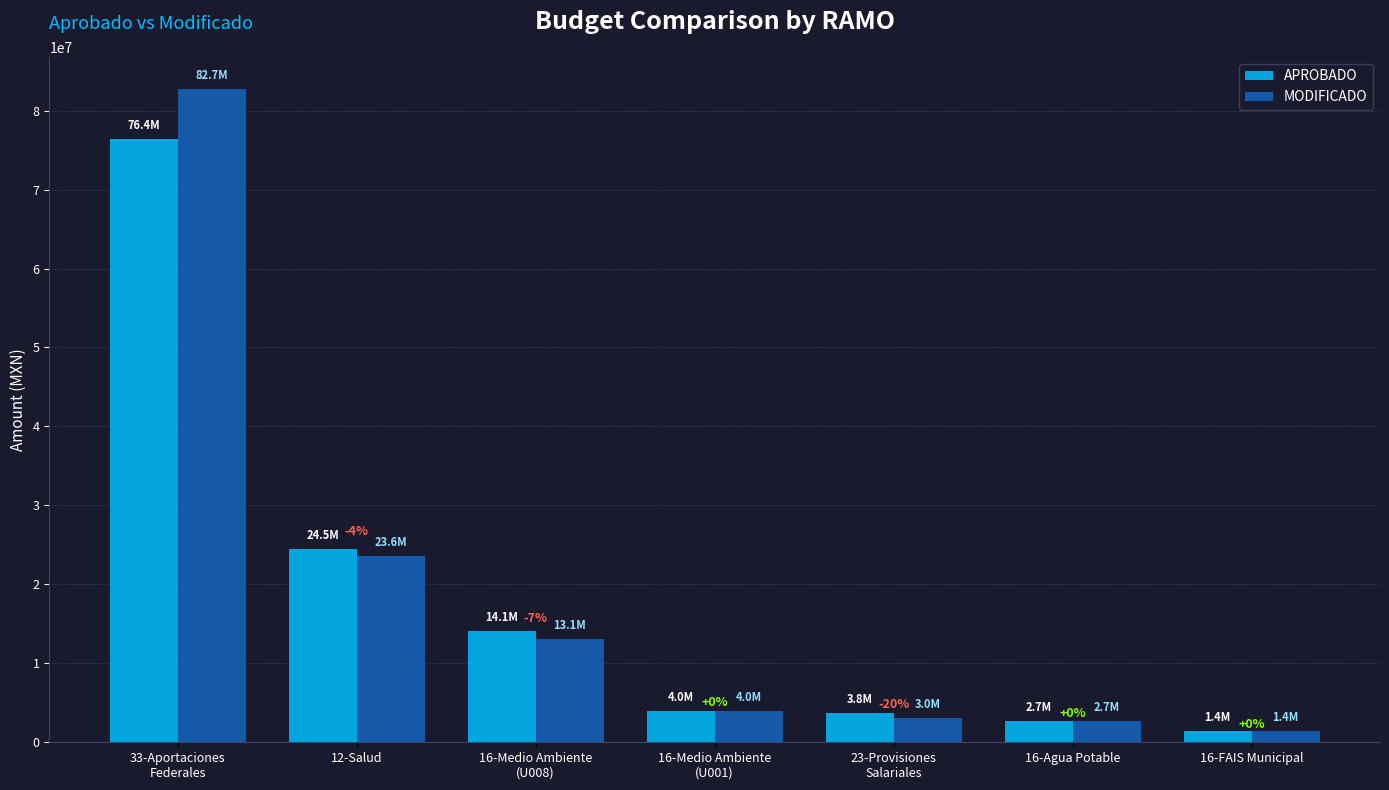

What is the sum of all APROBADO values?

126799316.7